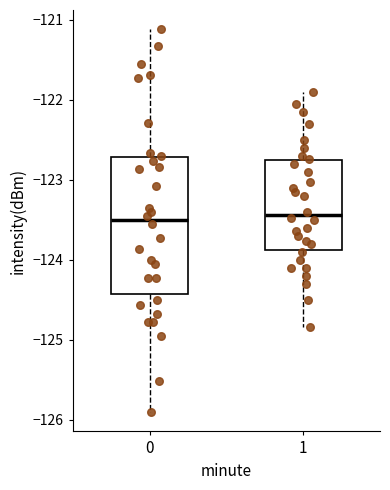

Which box is the tallest, from its lower edge to its upper edge?

0